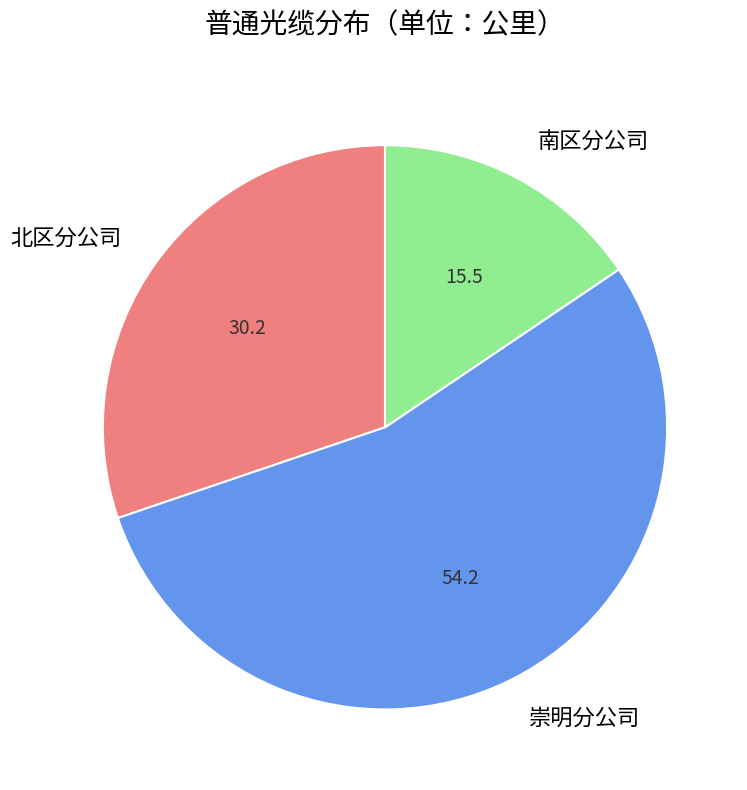

Does 崇明分公司 represent more than half of the total?

Yes